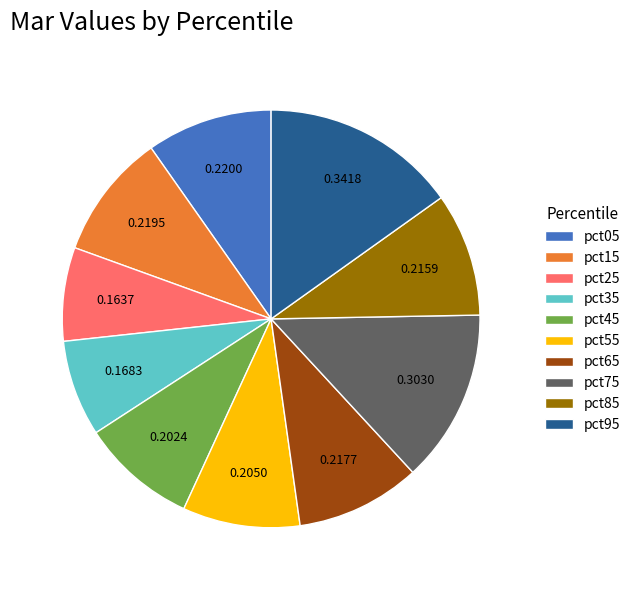

Is the sum of pct85 and pct05 greater than half?

No